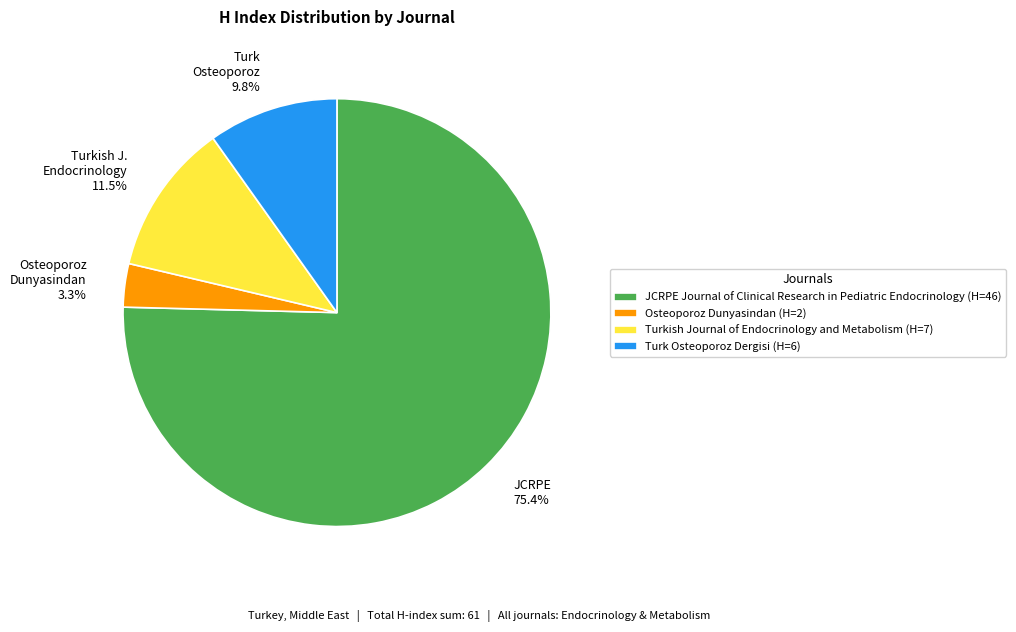

Does any single category account for the majority?

Yes